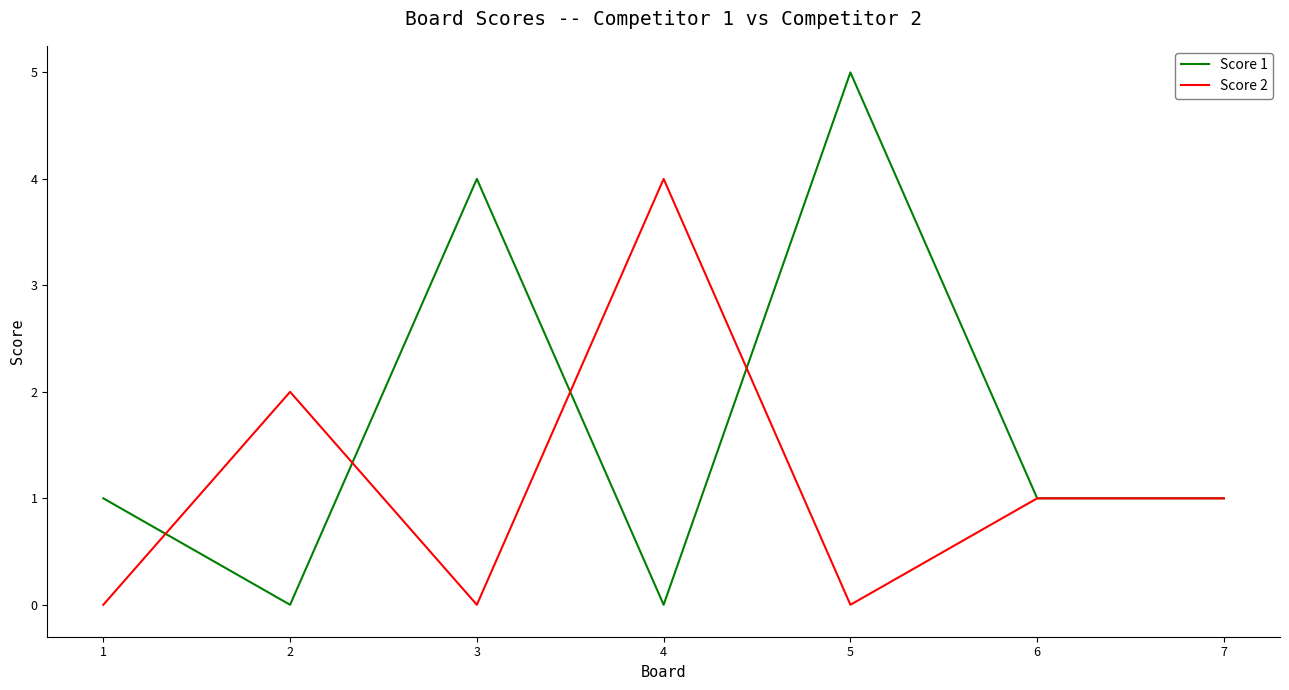

Rank the series at 4 from highest to lowest value.

Score 2, Score 1